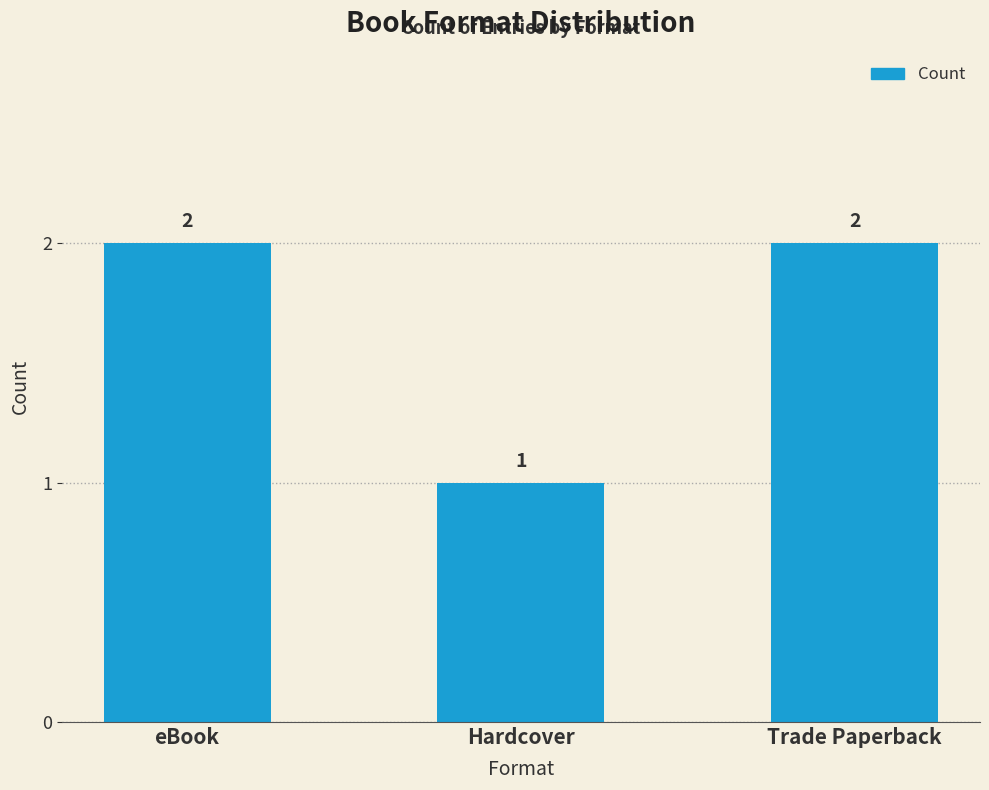

What is the value of the 2nd bar from the left?

1